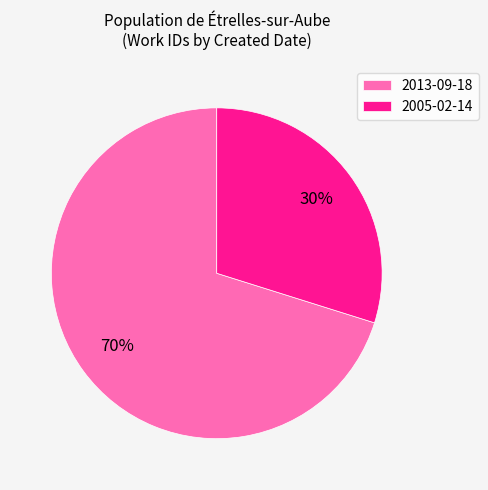

Between 2013-09-18 and 2005-02-14, which is larger?

2013-09-18